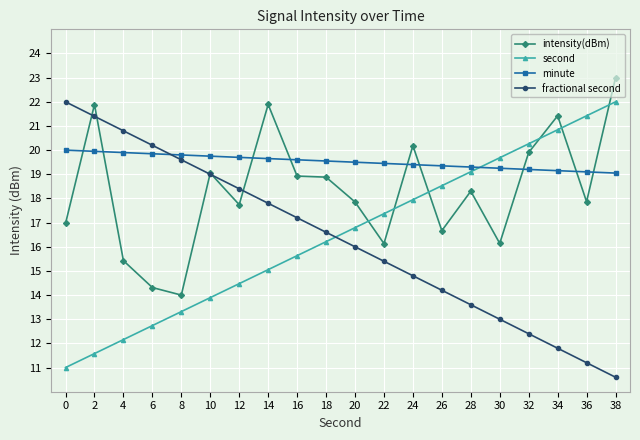

What is the total value across all series at 22?

68.4